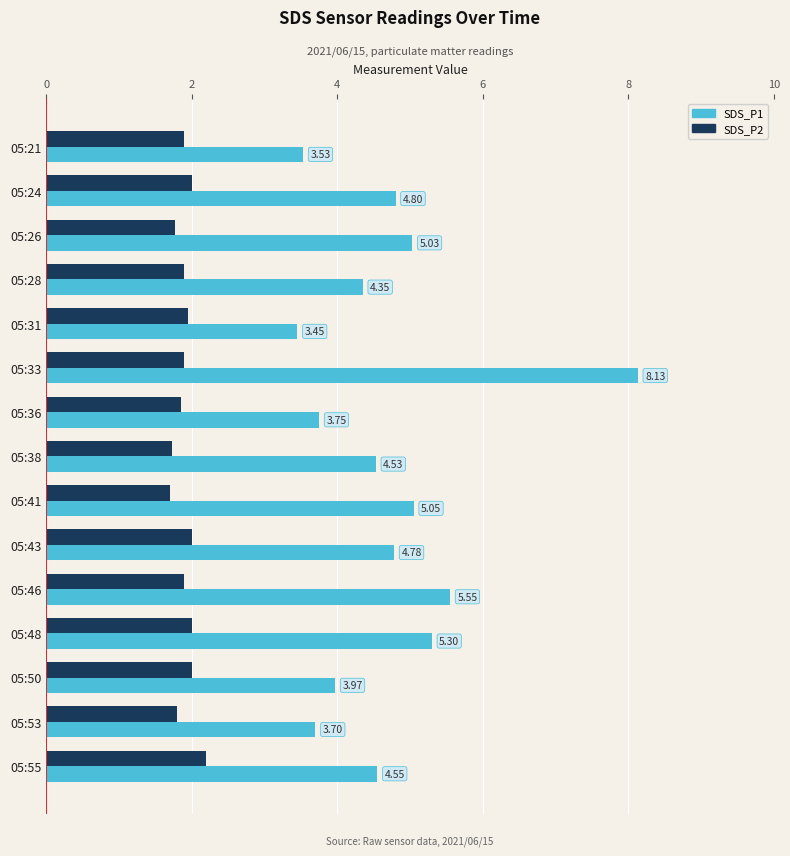

Which series has the widest spread of values?

SDS_P1